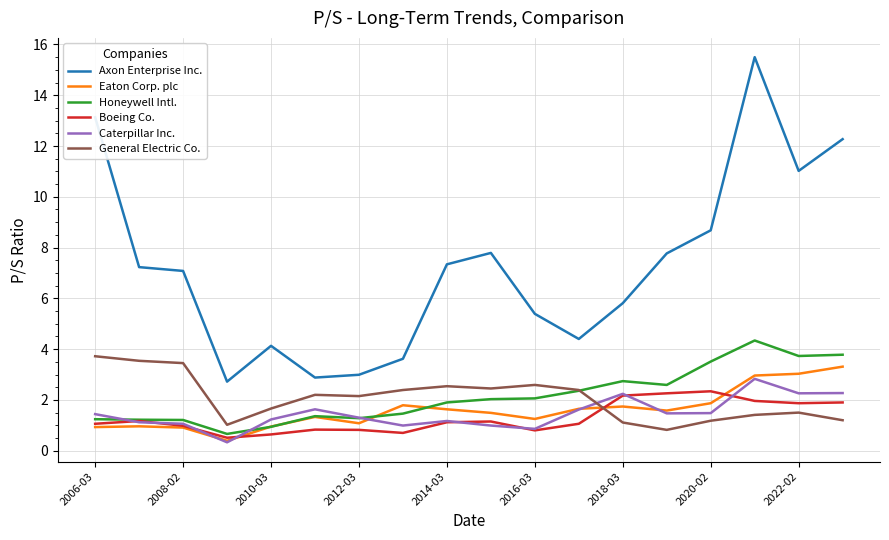

What is the maximum value for Caterpillar Inc.?

2.8